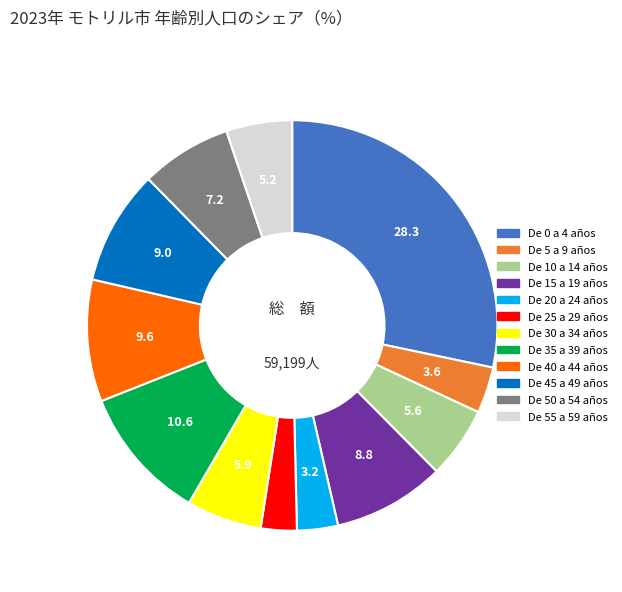

Is there any slice that represents more than half of the pie?

No